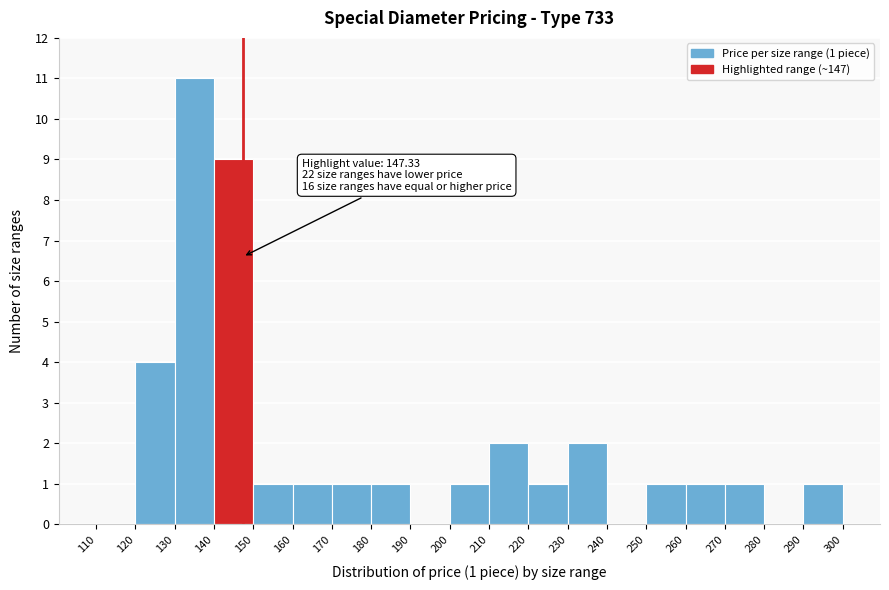

Over which range of the x-axis is the bar tallest?

130 to 140